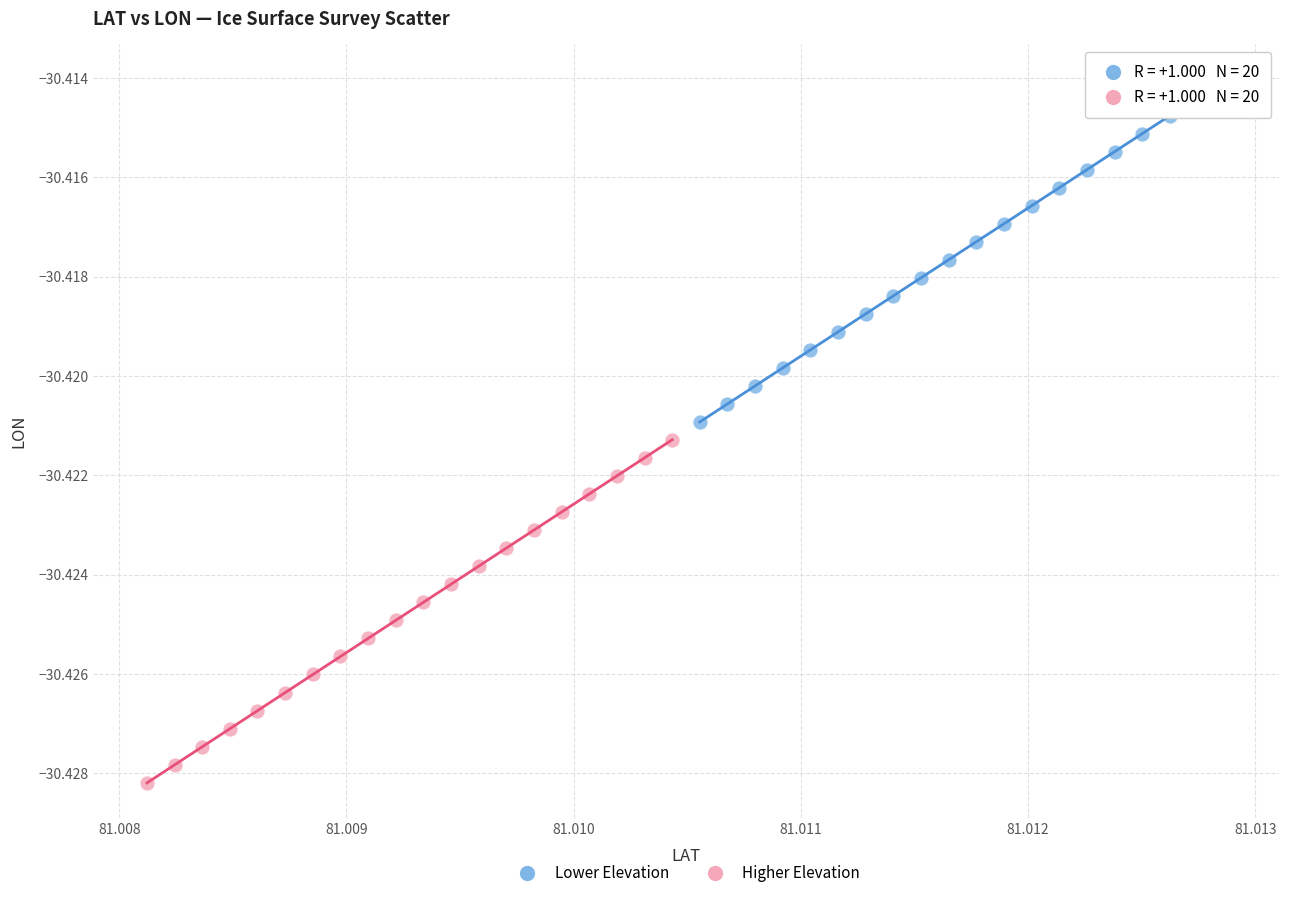

Which series reaches the minimum Y coordinate?

Higher Elevation